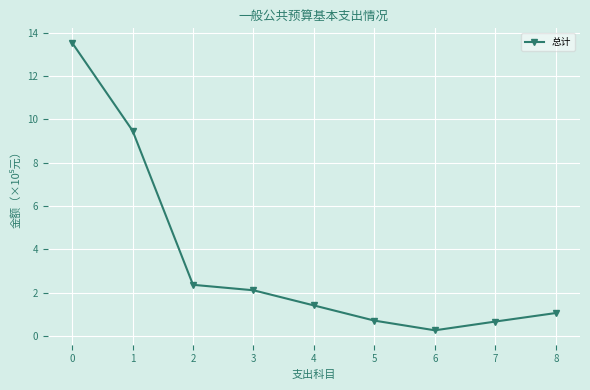

What is the minimum value shown in the chart?

25274